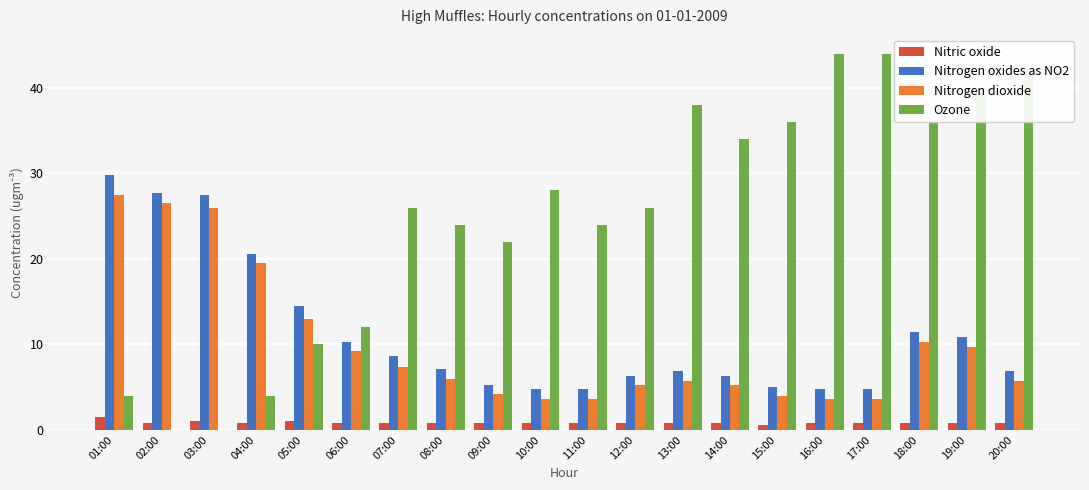

How many groups of bars are there?

20